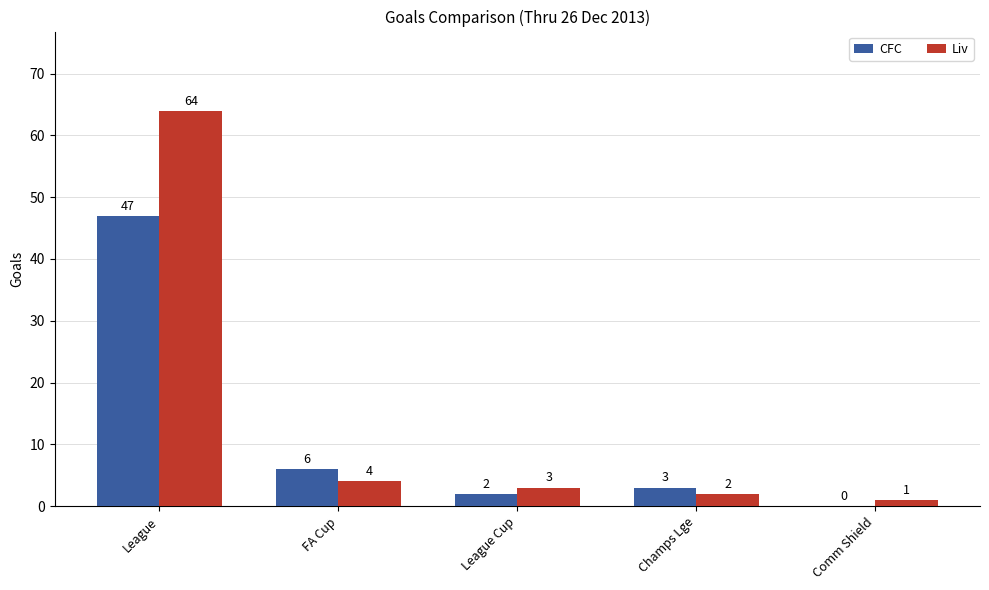

Where does the Liv series first go above 3?

League